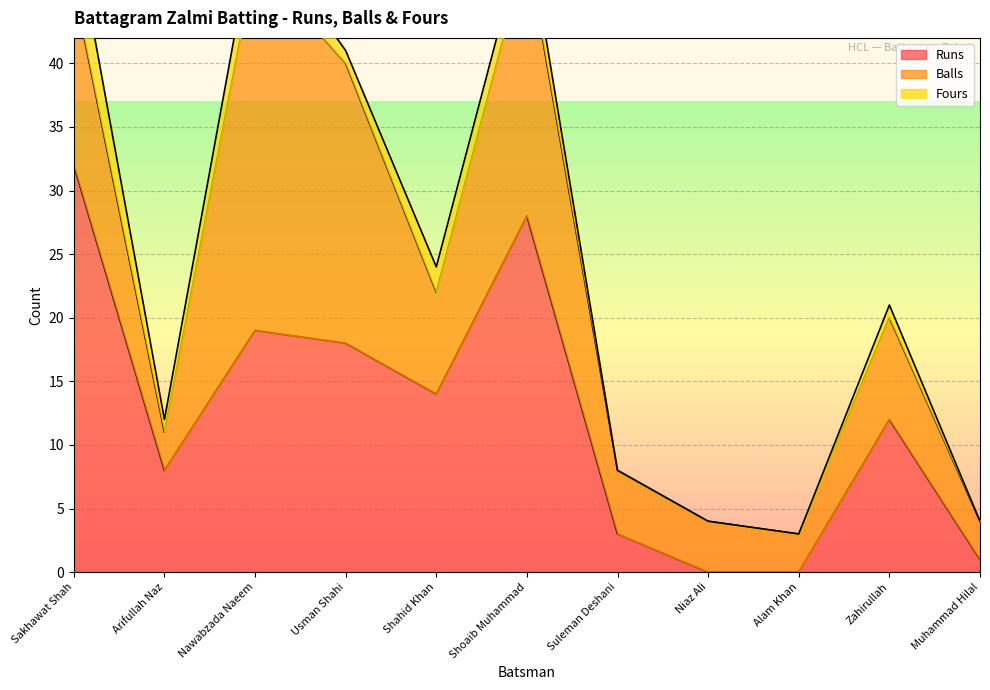

How many lines are shown in the chart?

3